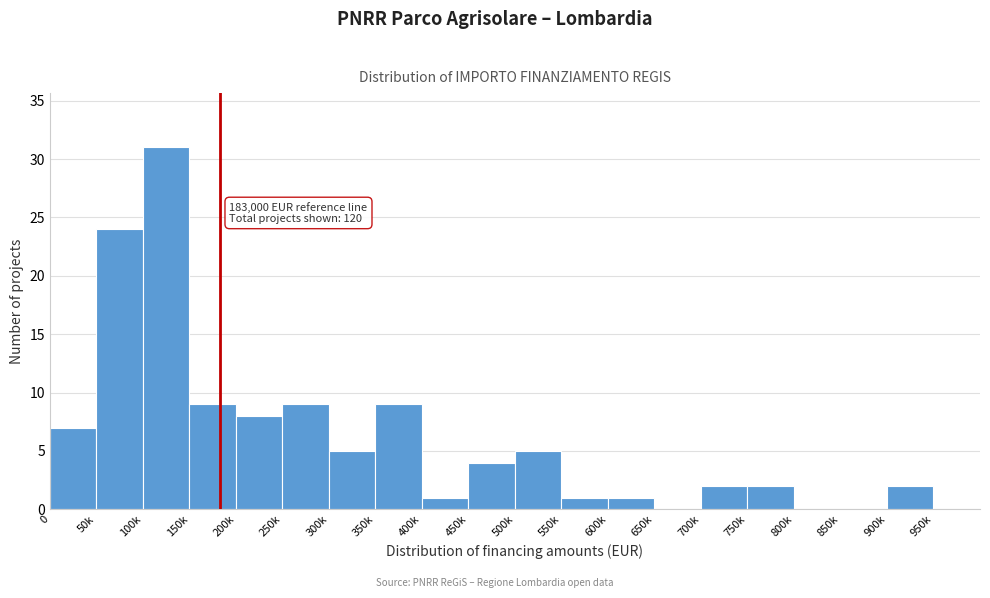

Reading left to right, what are all the values shown in this chart?

0=7	50k=24	100k=31	150k=9	200k=8	250k=9	300k=5	350k=9	400k=1	450k=4	500k=5	550k=1	600k=1	650k=0	700k=2	750k=2	800k=0	850k=0	900k=2	950k=0